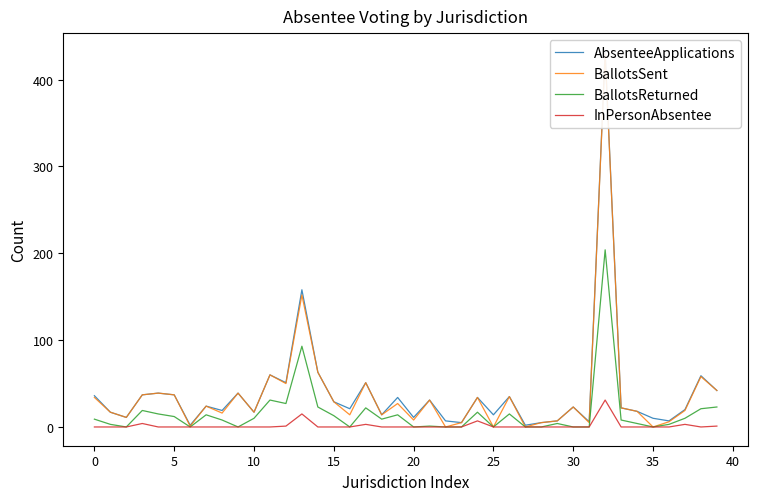

True or false: BallotsReturned has a value of 10 at 10.

True